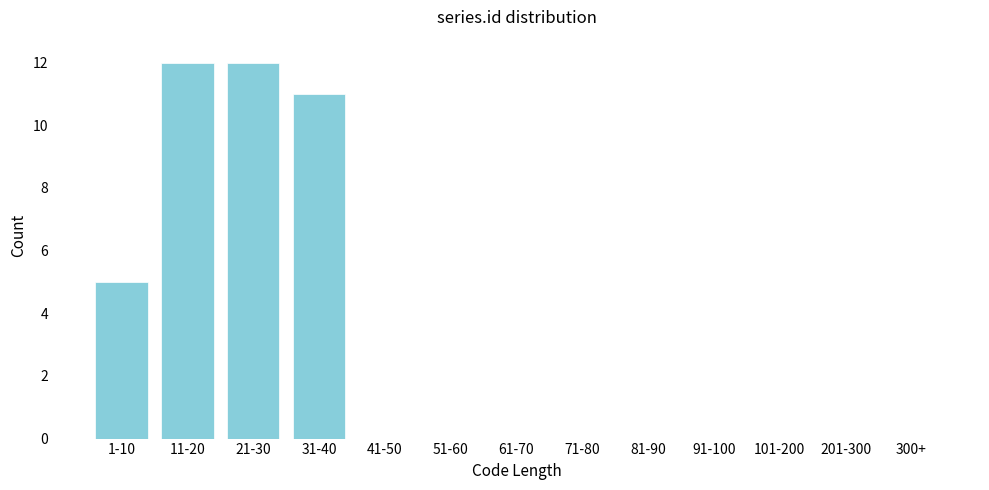

Reading left to right, extract all data points from this chart.

1-10=5	11-20=12	21-30=12	31-40=11	41-50=0	51-60=0	61-70=0	71-80=0	81-90=0	91-100=0	101-200=0	201-300=0	300+=0